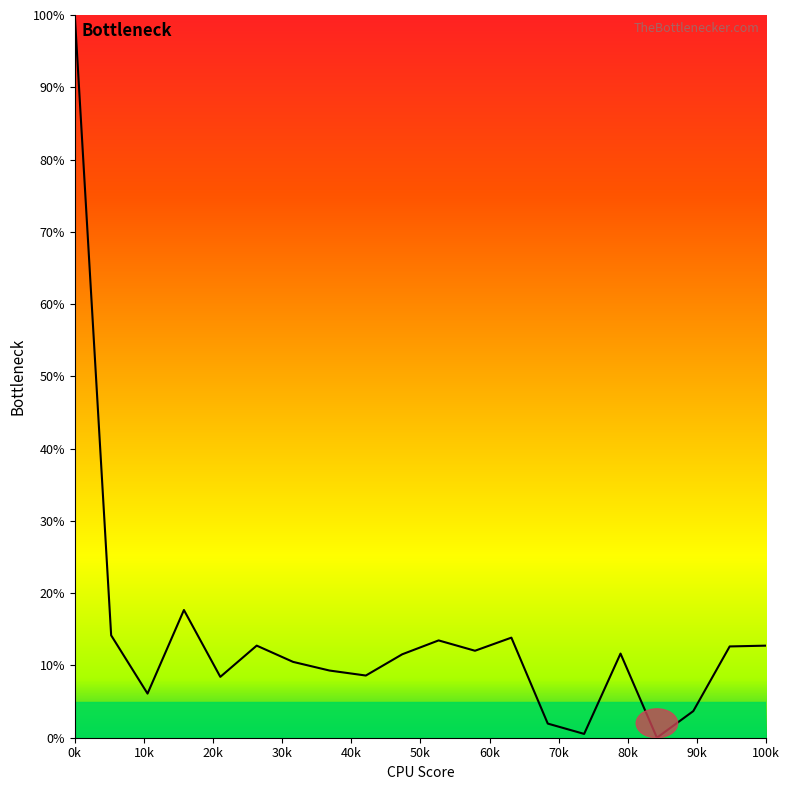

What is the difference between the maximum and minimum values?

100.0